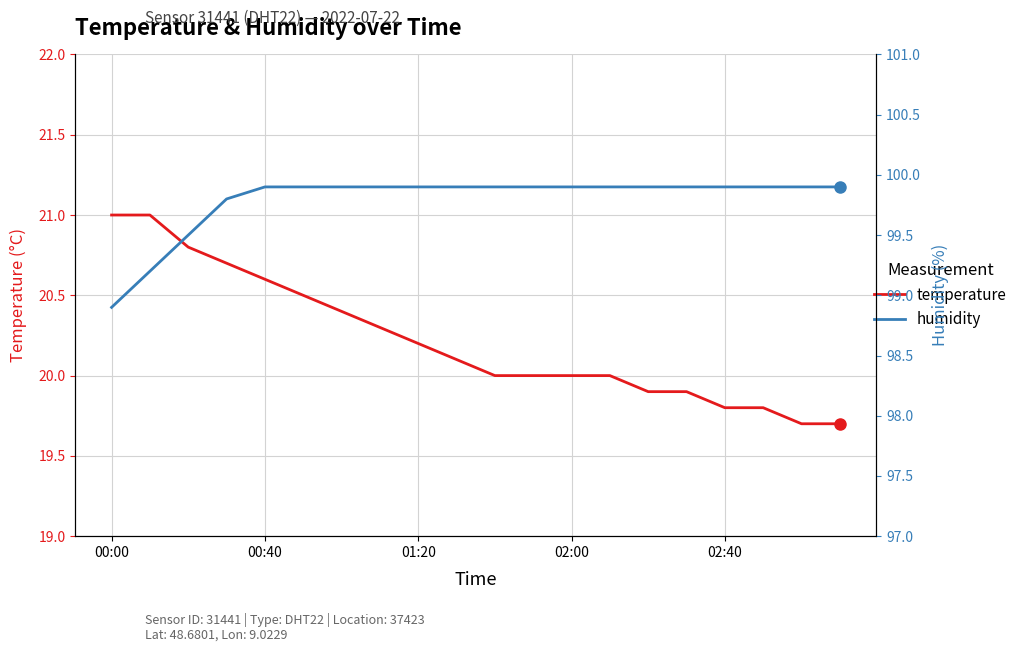

What is the maximum value for temperature?

21.0